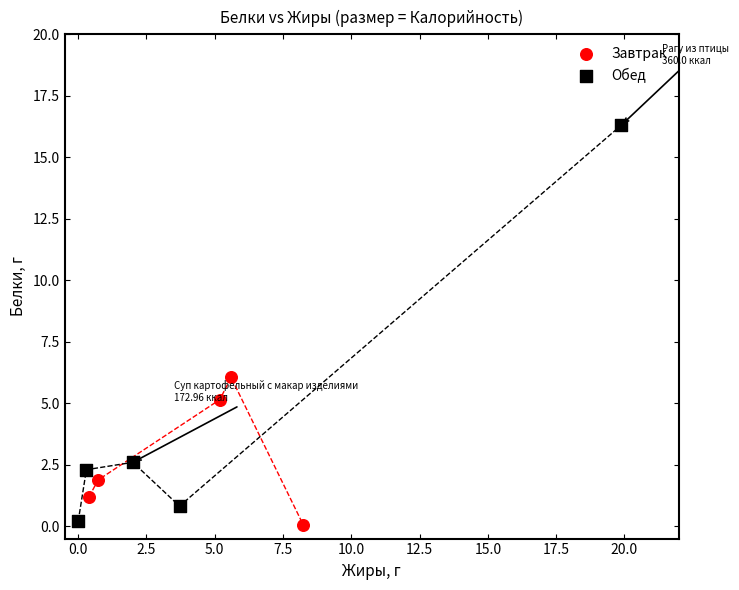

Which series has the widest spread of Y values?

Обед